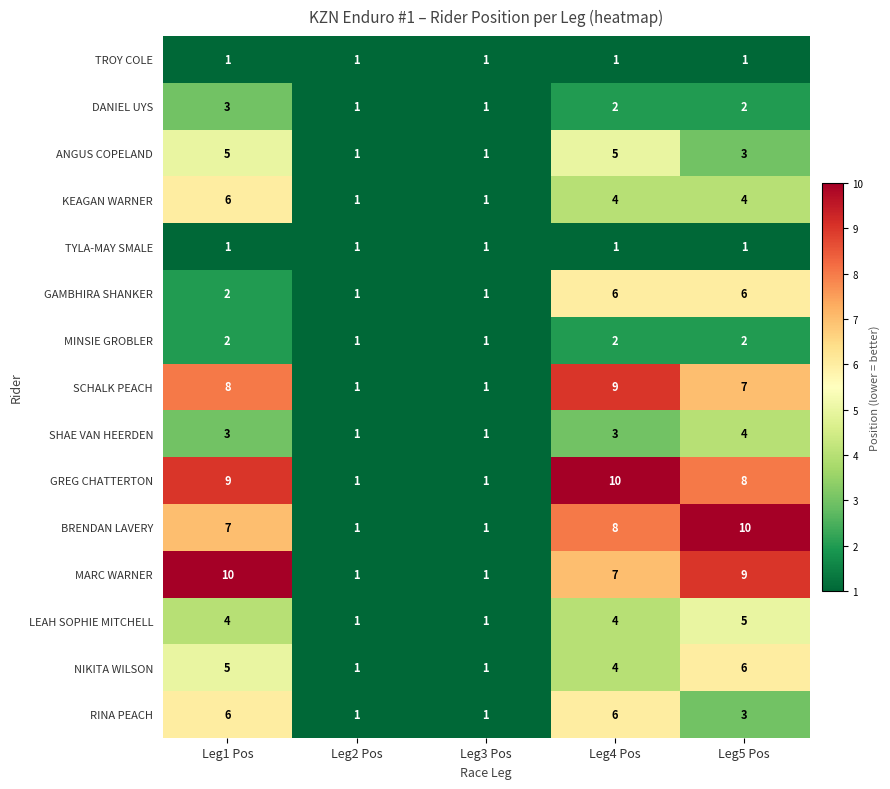

What is the spread (max minus min) of values at Leg1 Pos?

9